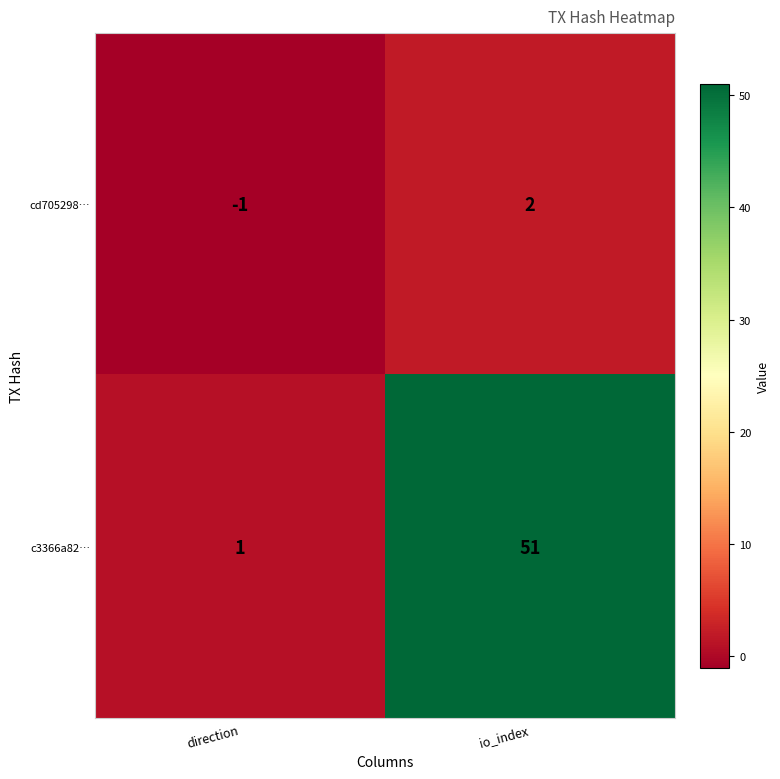

What is the maximum value for c3366a82…?

51